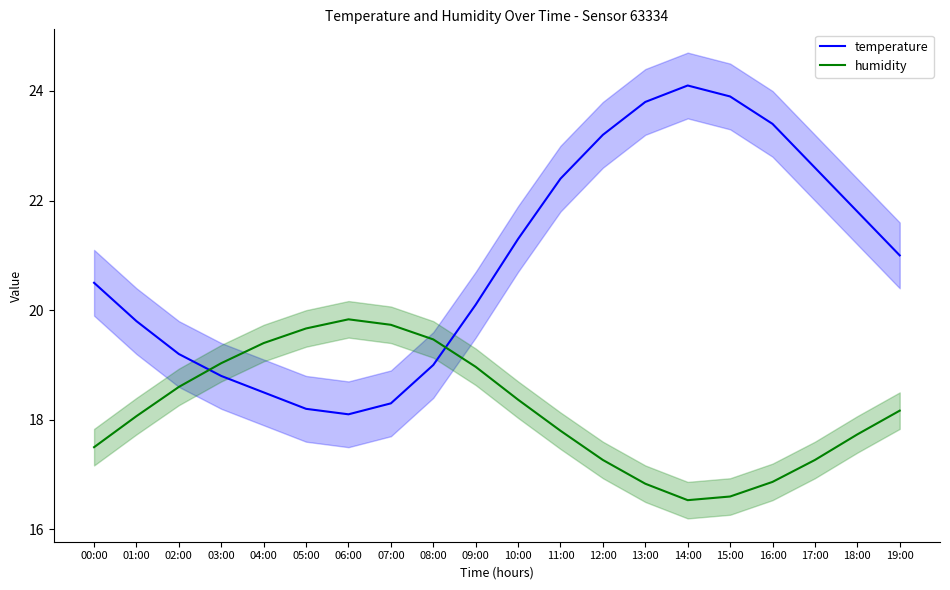

What is the minimum value shown in the chart?

16.5